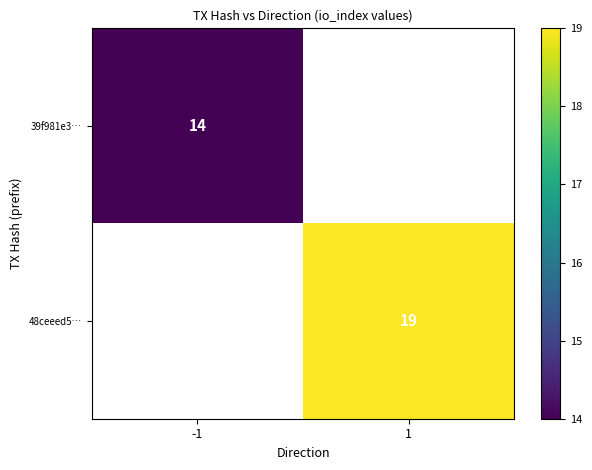

What is the smallest value displayed?

14.0